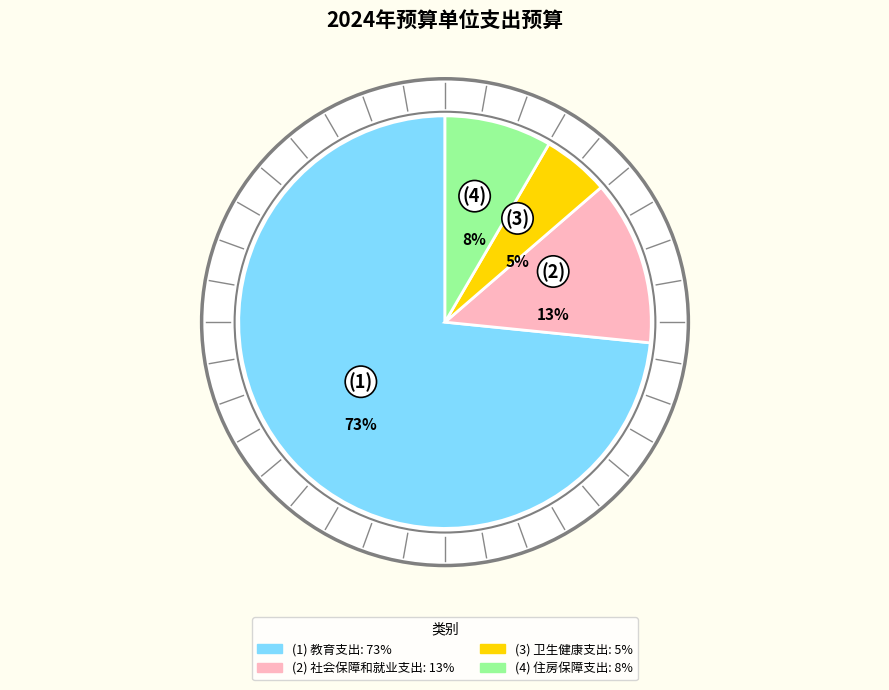

Which slice is the smallest?

卫生健康支出